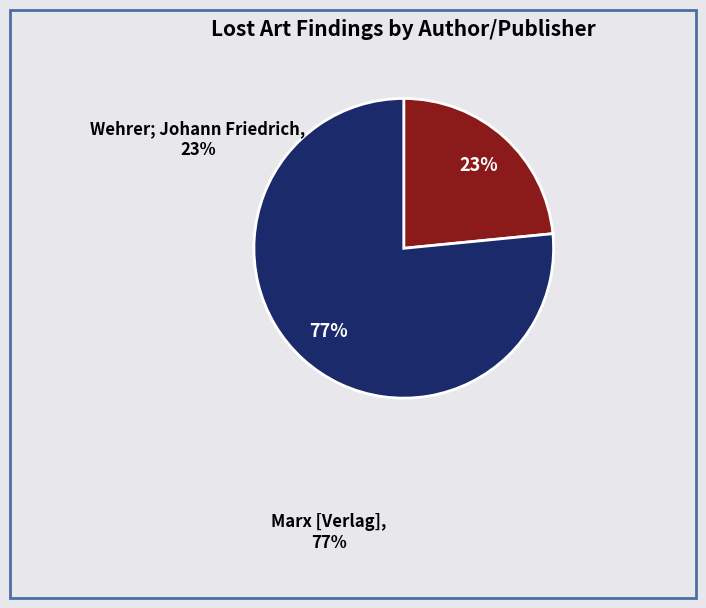

To the nearest percent, what percentage of the pie is Wehrer; Johann Friedrich?

23%